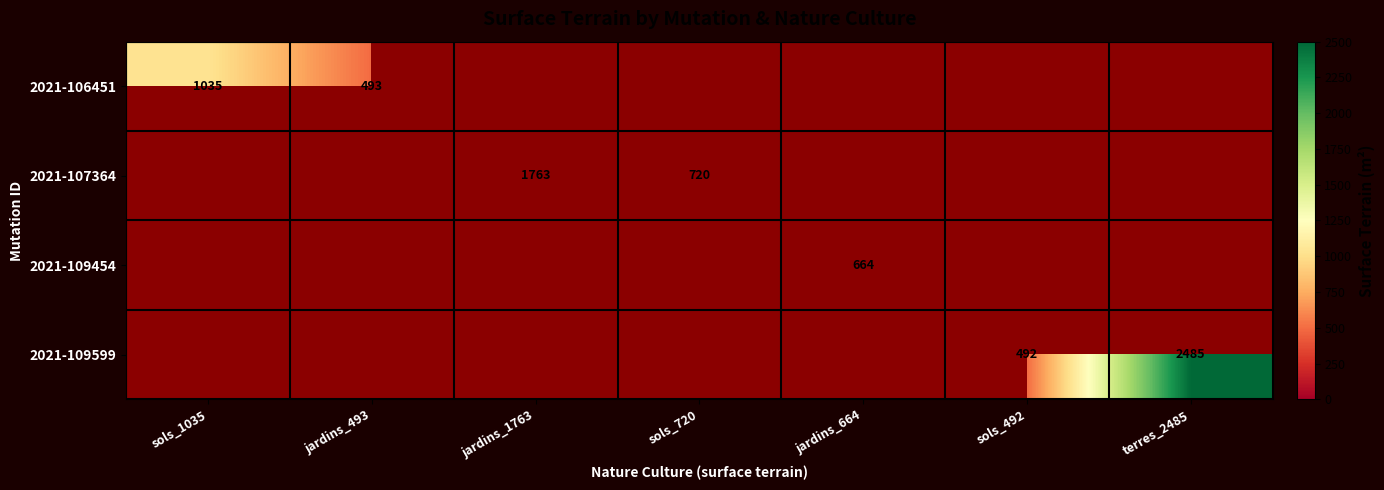

Which label corresponds to the smallest value in the chart?

sols_492